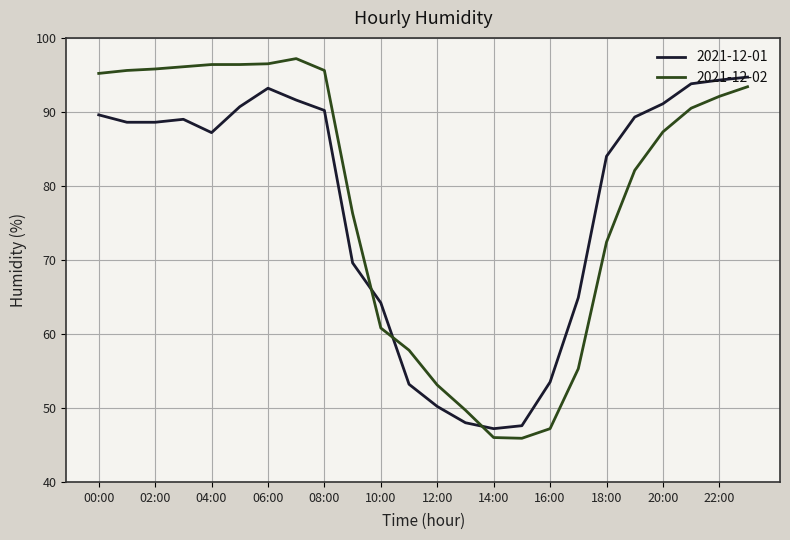

What is the difference between the second highest and minimum values in the 2021-12-02 series?

50.6